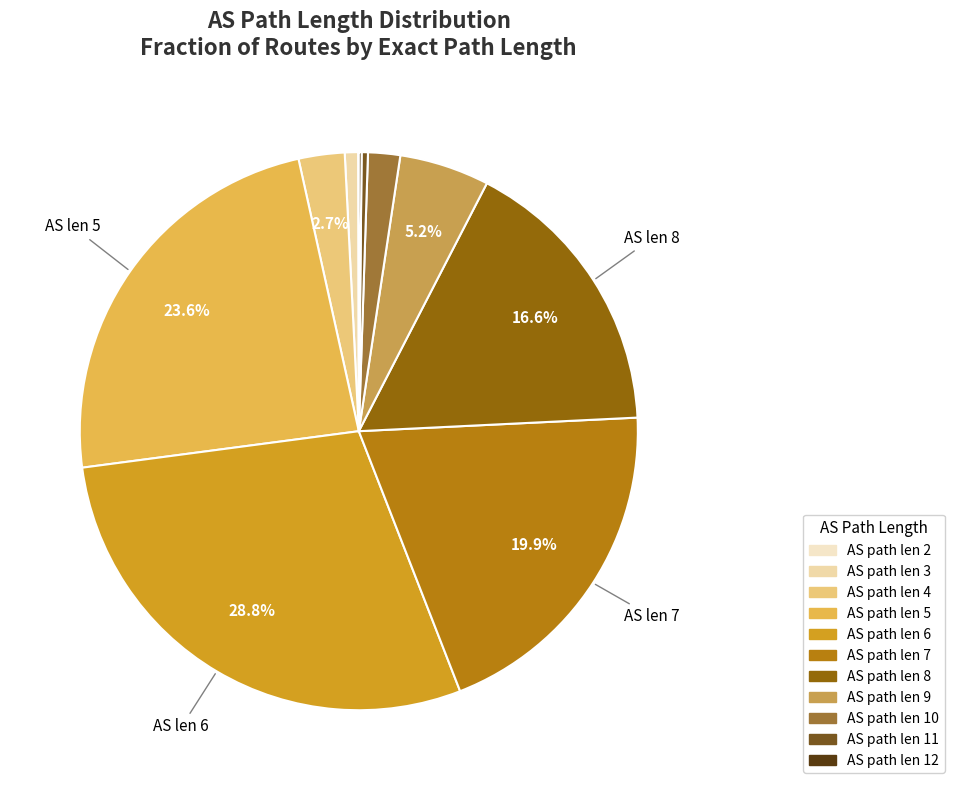

How many slices are in this pie chart?

11